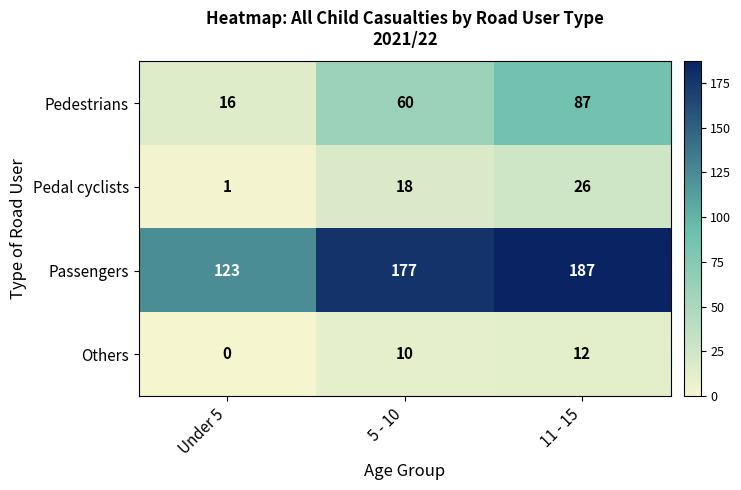

What is the difference between the Passengers values at 5 - 10 and 11 - 15?

10